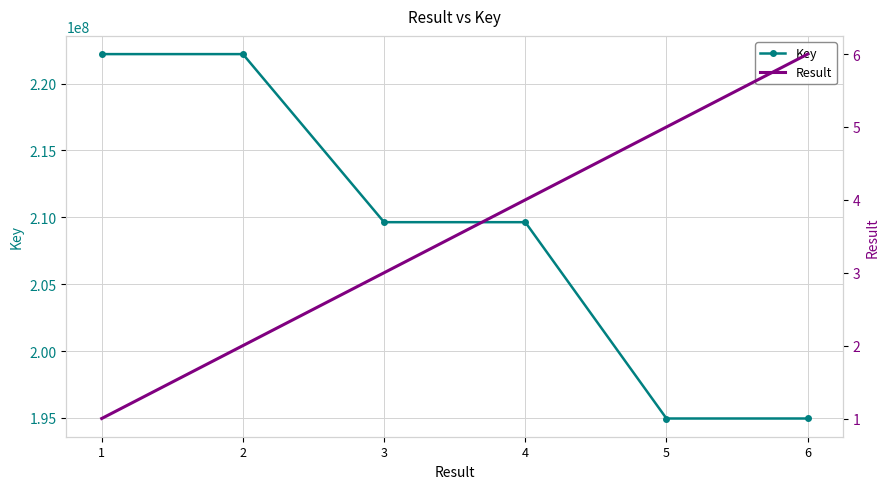

What are all the series names shown in the legend?

Key, Result